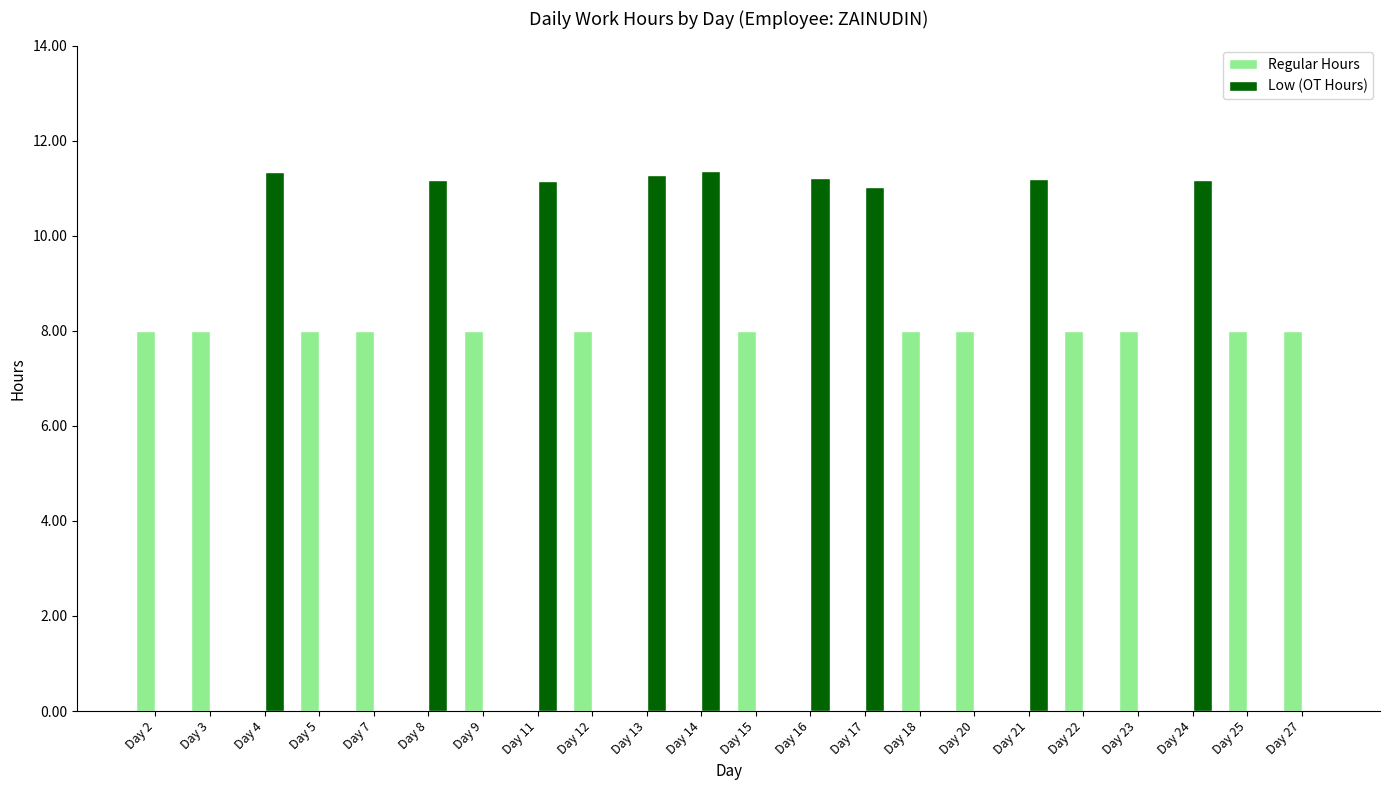

How many groups of bars are there?

22